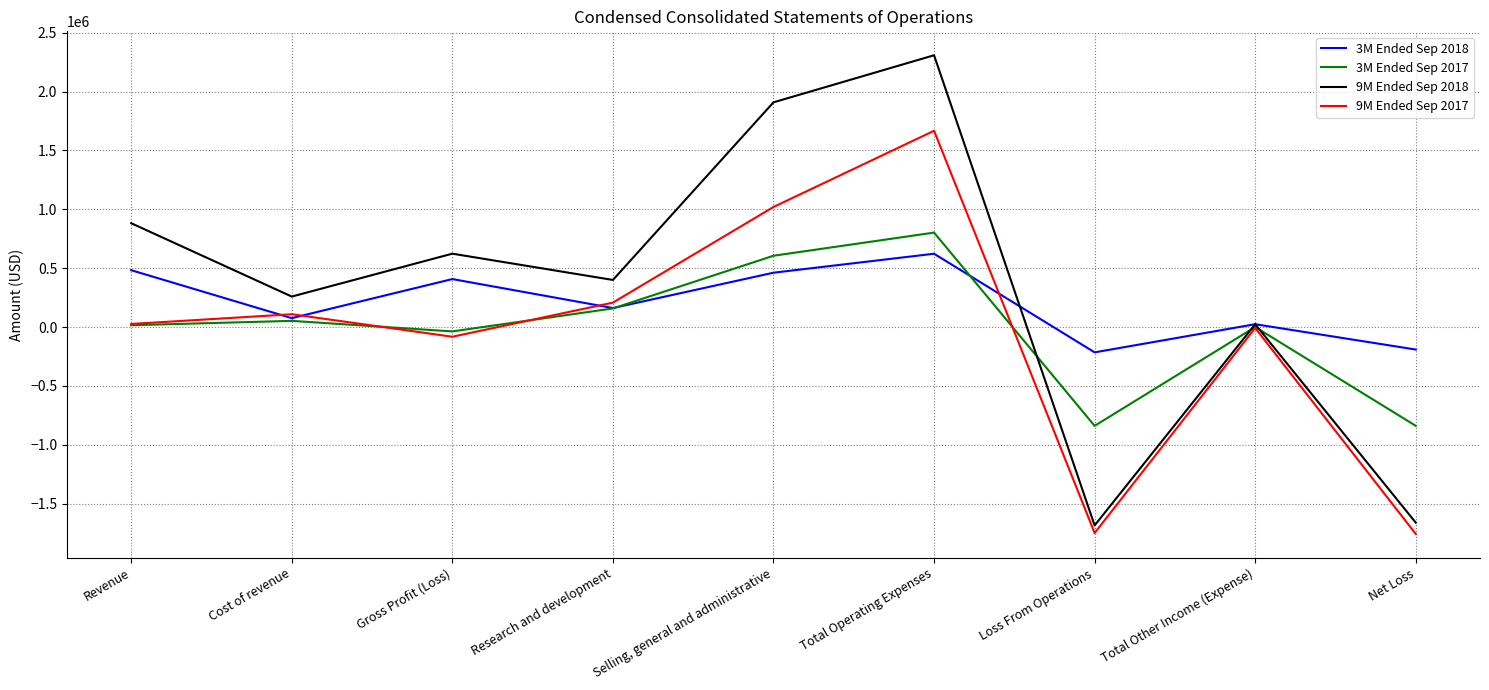

At which label does 9M Ended Sep 2018 reach its peak?

Total Operating Expenses